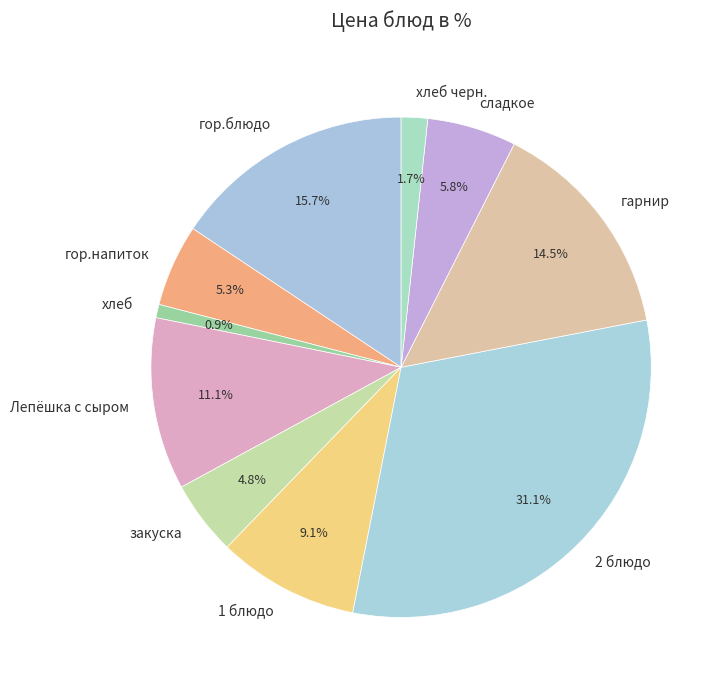

To the nearest percent, what portion does 1 блюдо represent?

9%